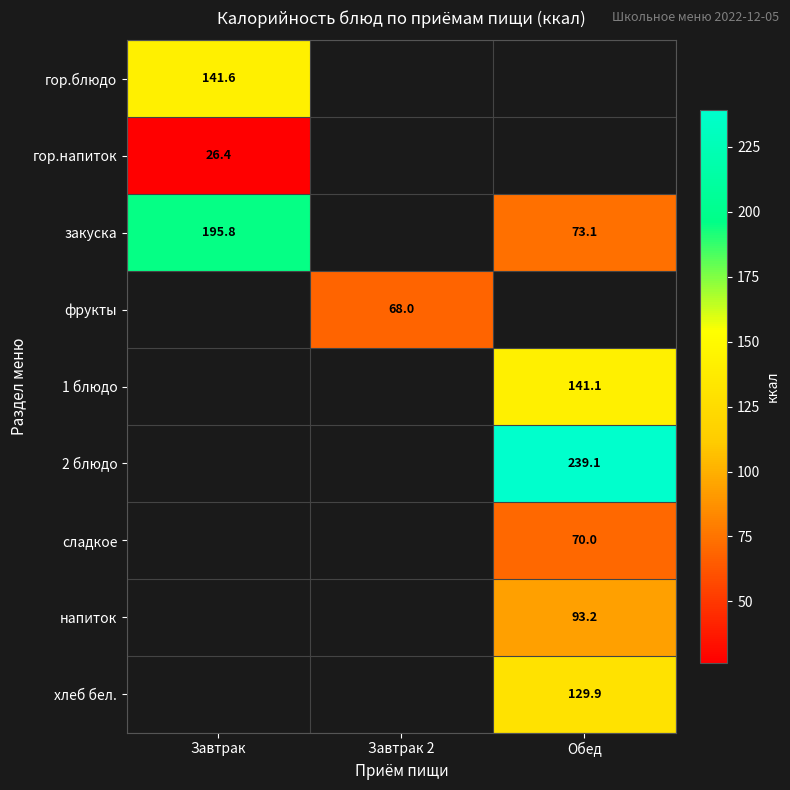

The гор.блюдо series shows 197.4 at Завтрак. True or false?

False